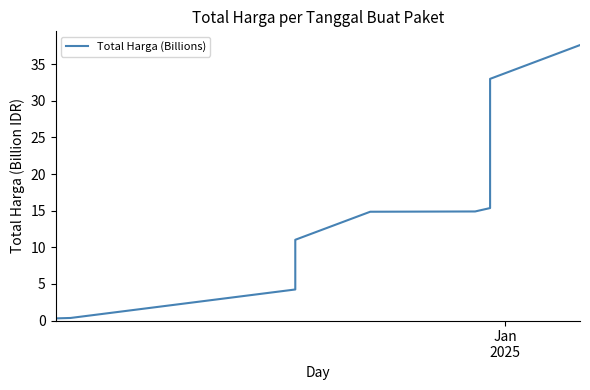

How many values exceed 15?

10